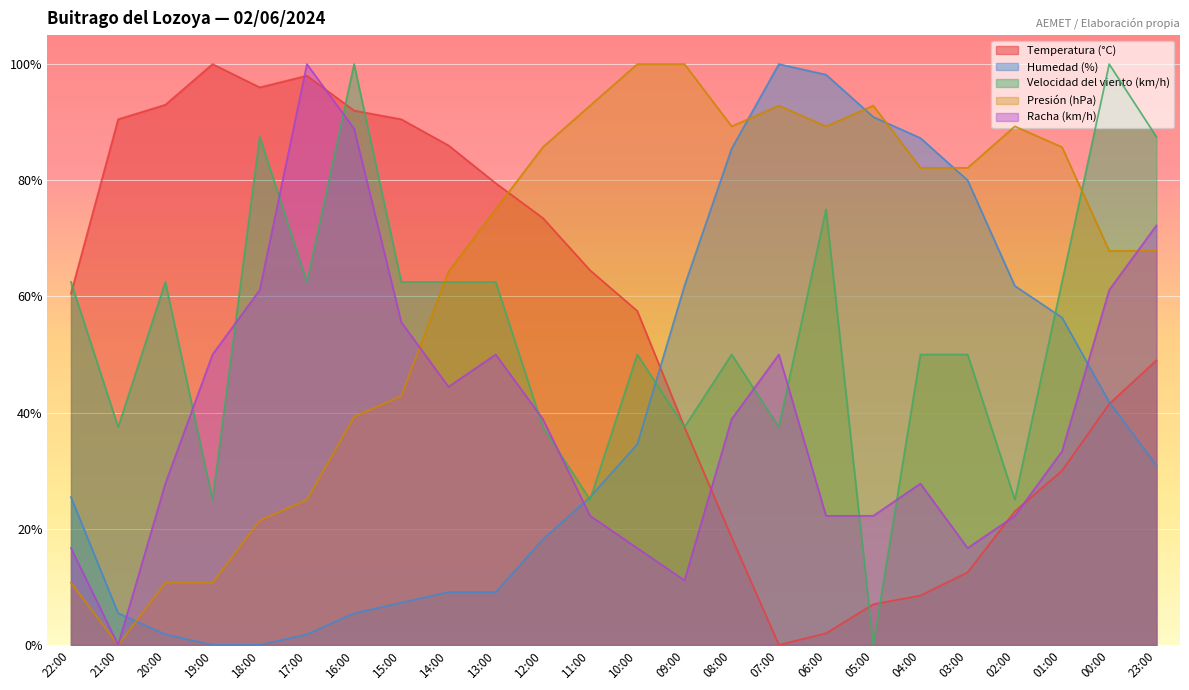

What is the label of the 21st point from the left?

02:00